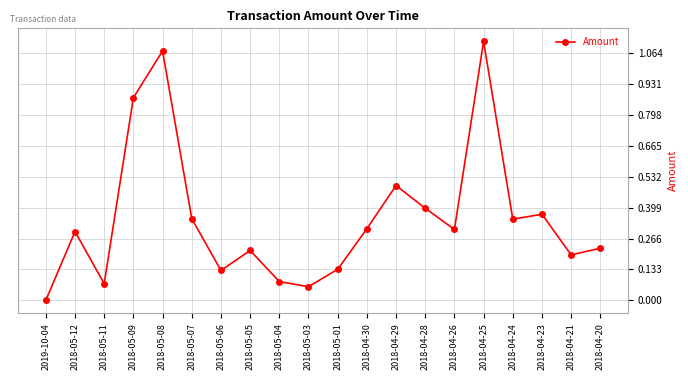

What is the label of the 20th point from the right?

2019-10-04